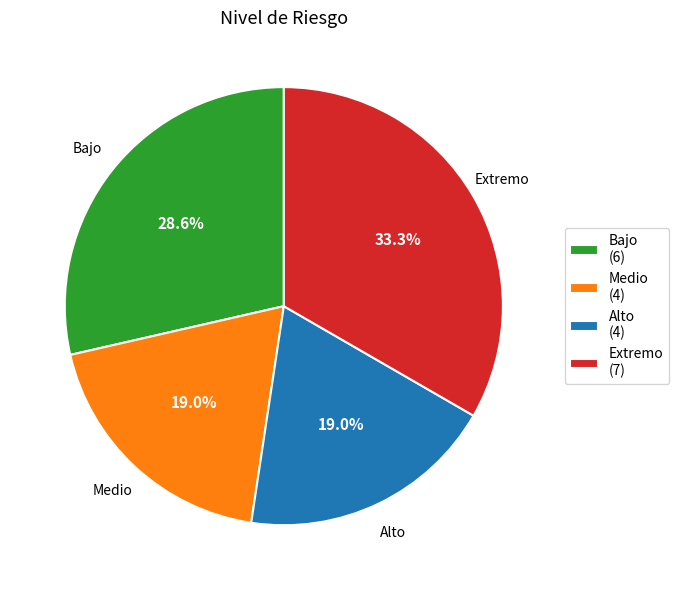

To the nearest percent, what is the difference between the largest and smallest slice percentages?

14%